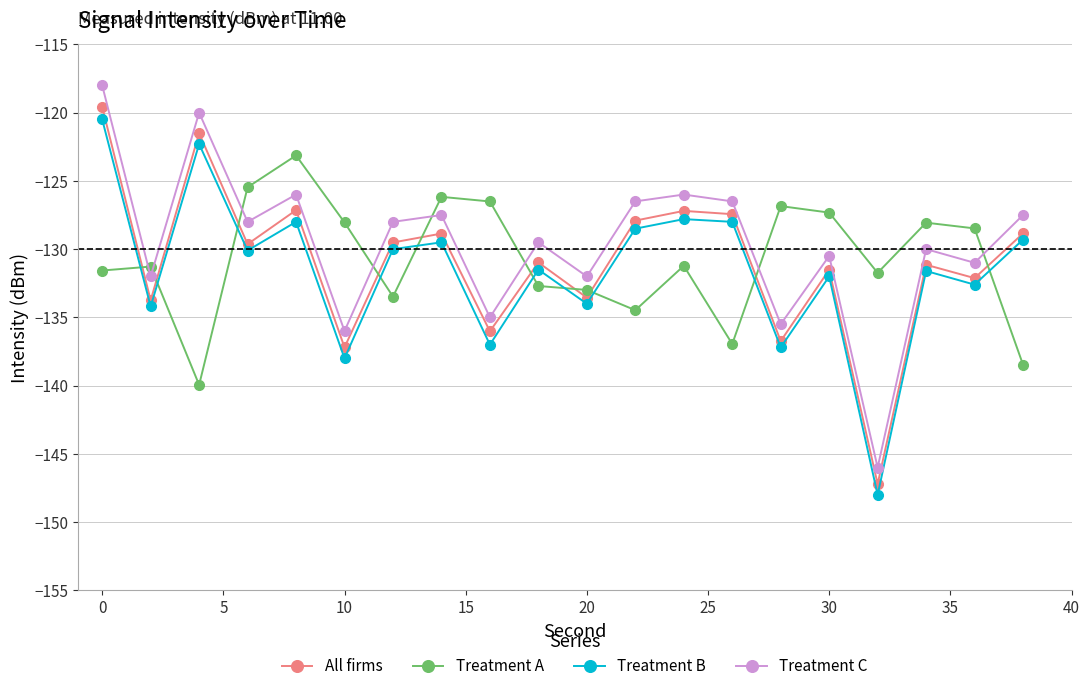

Which series has the largest range (max minus min)?

Treatment C